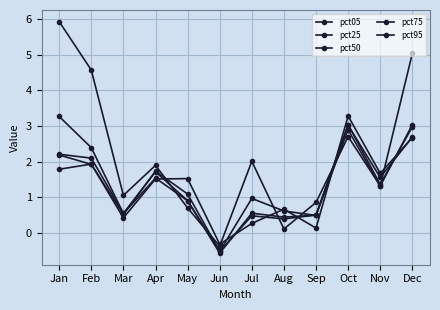

How many series are shown in this chart?

5